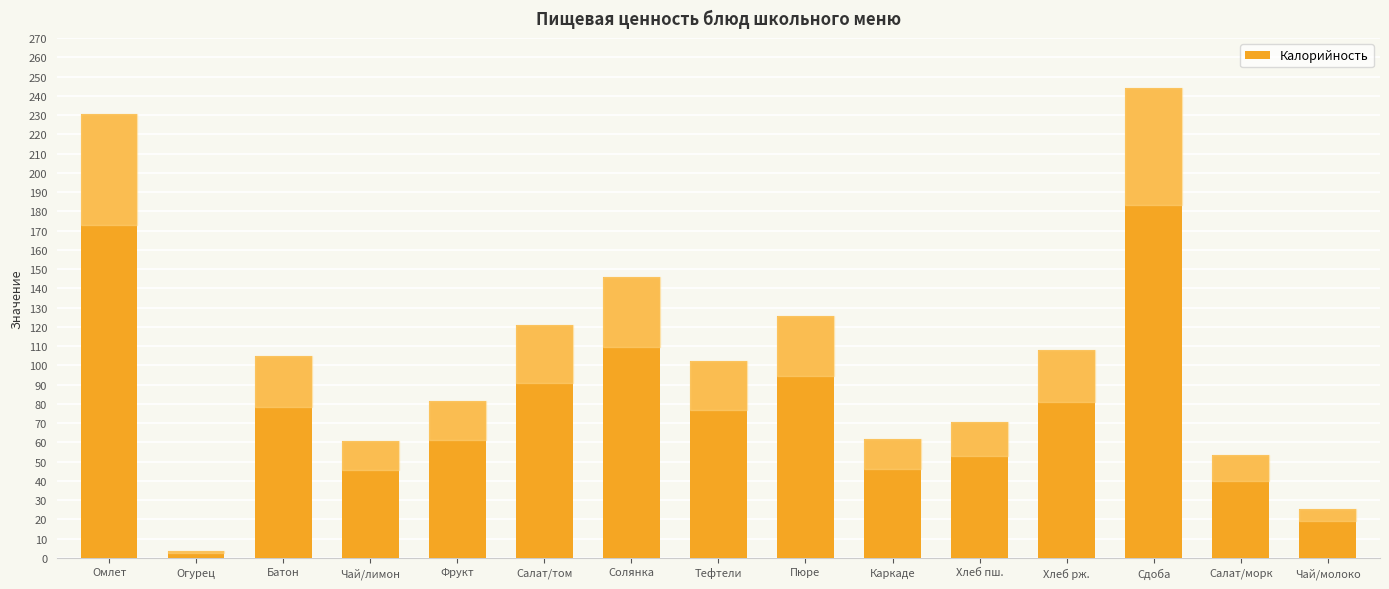

Where does the data first go above 102?

Омлет